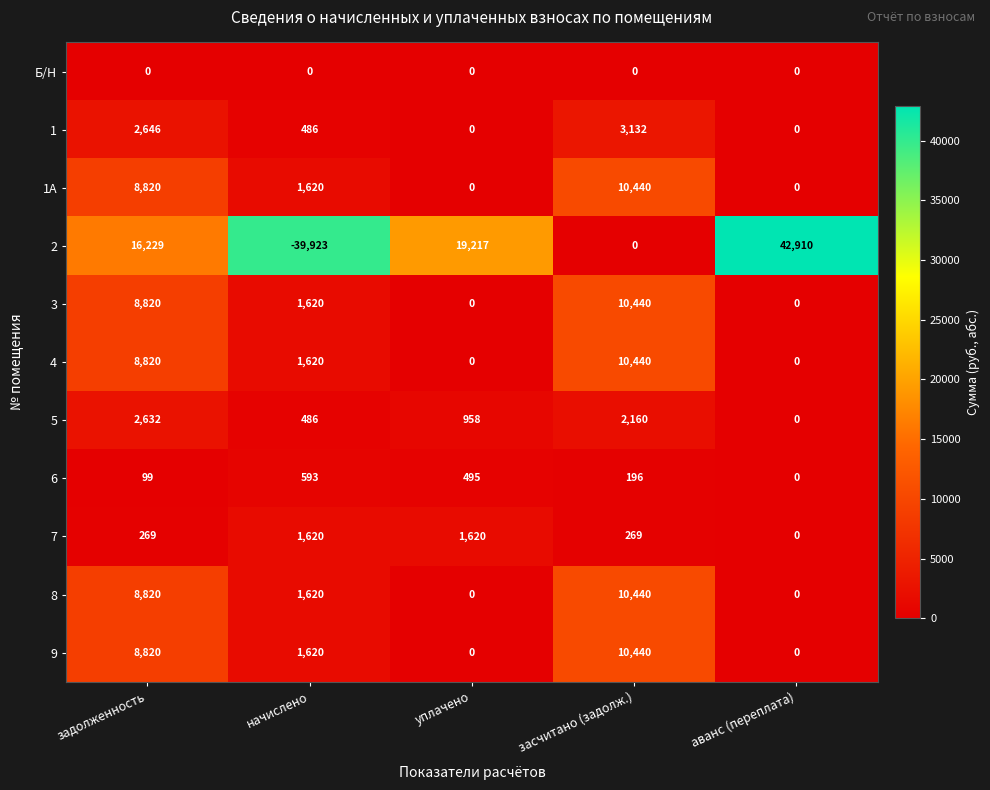

At how many categories does at least one series exceed 6752?

4